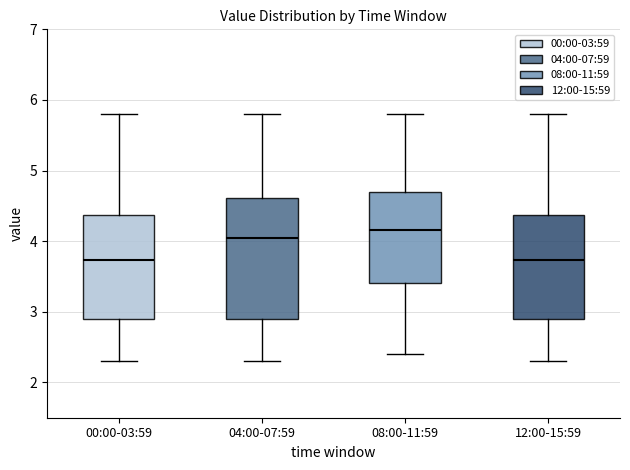

Where does the upper whisker of the box for 08:00-11:59 end on the y-axis? The values are not printed on the chart, so give them approximately, as read against the axis.

5.8